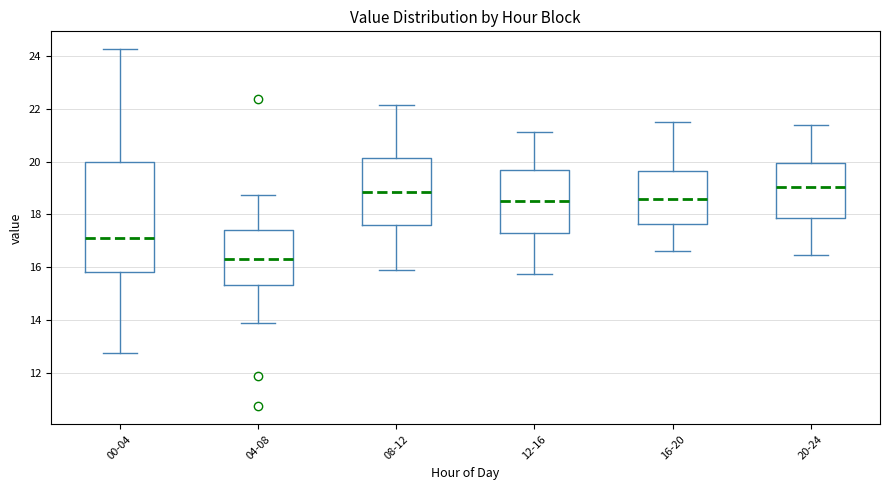

Where does the lower whisker of the box for 20-24 end on the y-axis? The values are not printed on the chart, so give them approximately, as read against the axis.

16.4